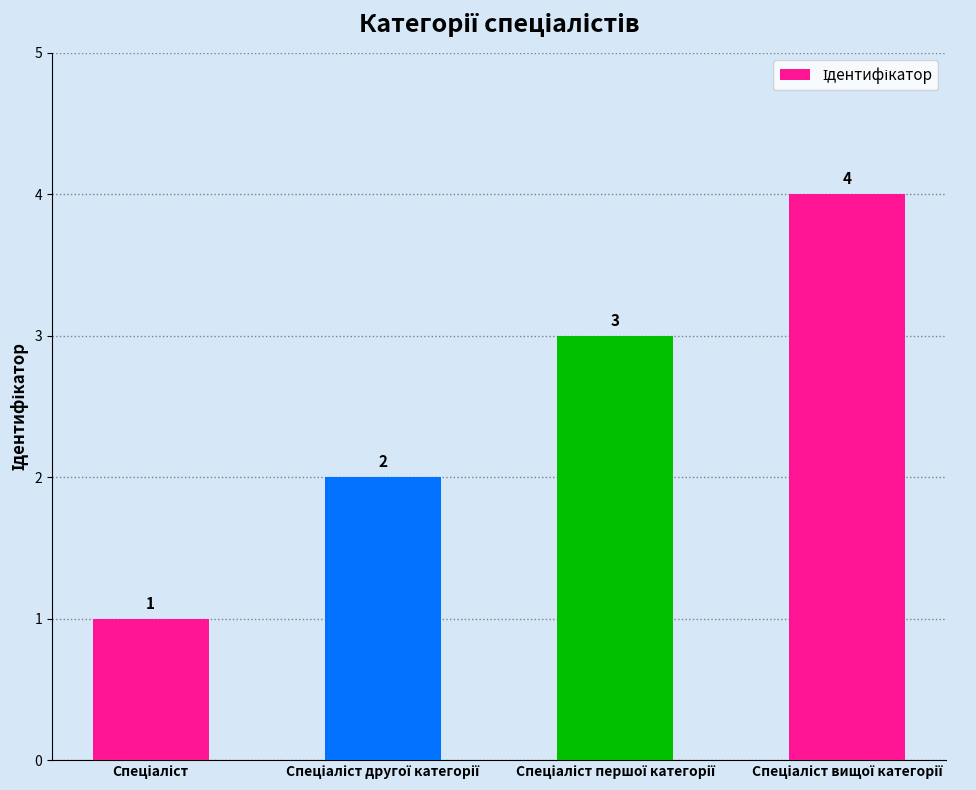

What is the minimum value shown in the chart?

1